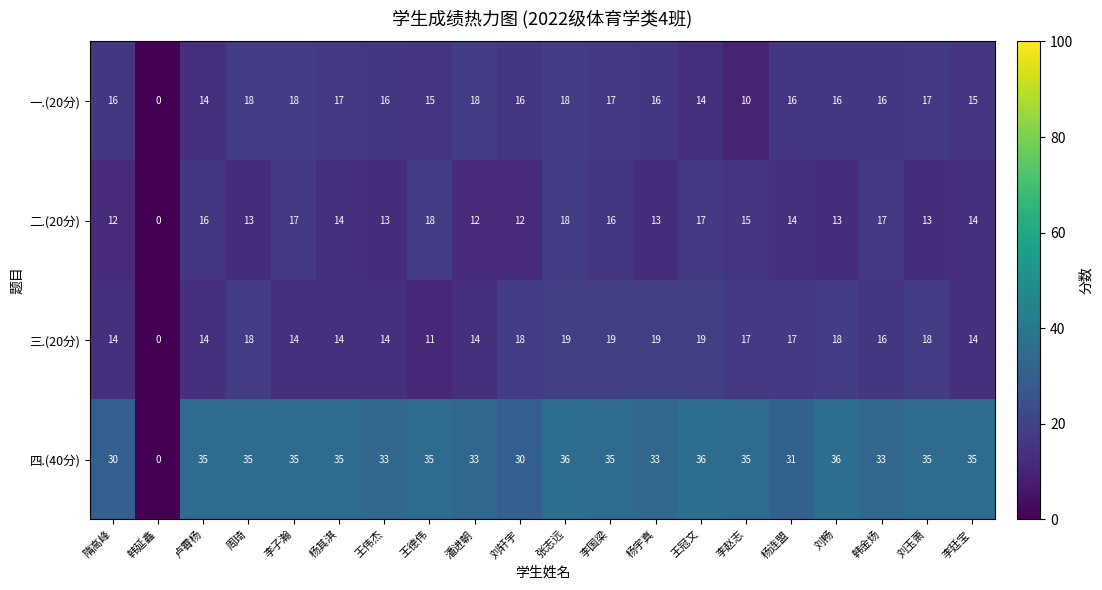

How many categories are shown in the chart?

20